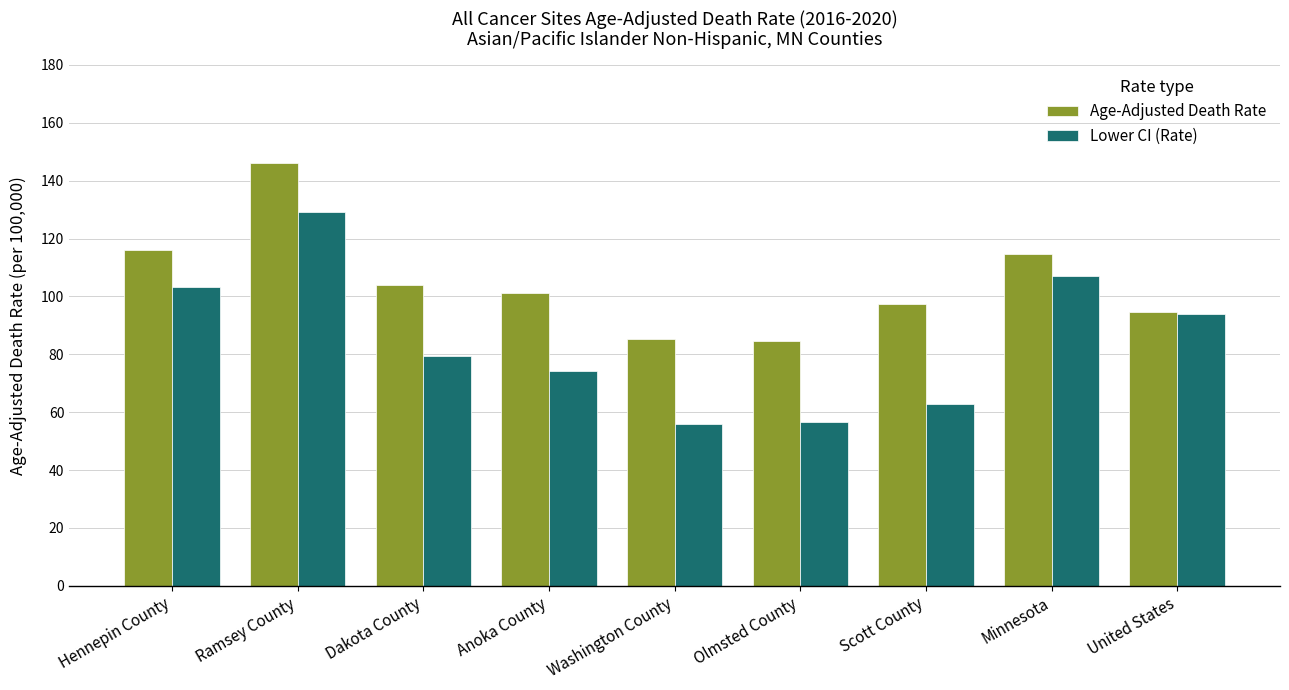

Which series has the largest range (max minus min)?

Lower CI (Rate)